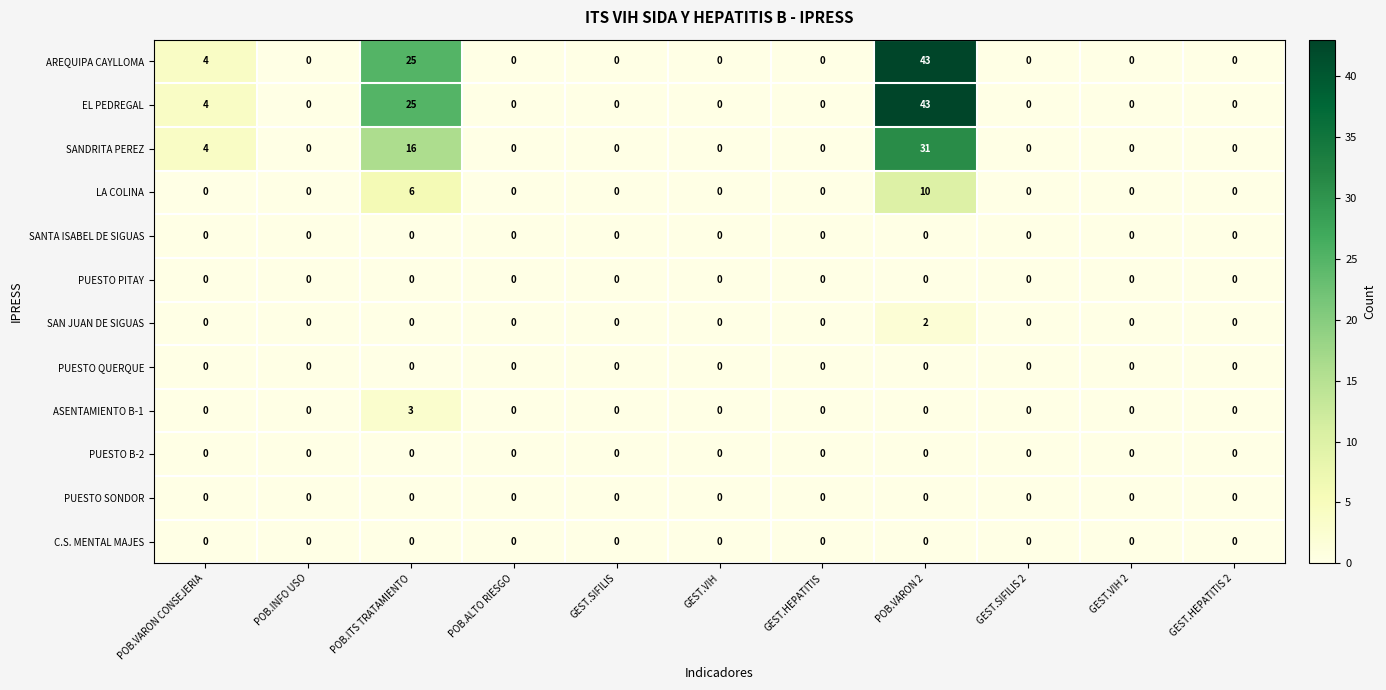

What is the difference between the highest and lowest values at POB.ITS TRATAMIENTO?

25